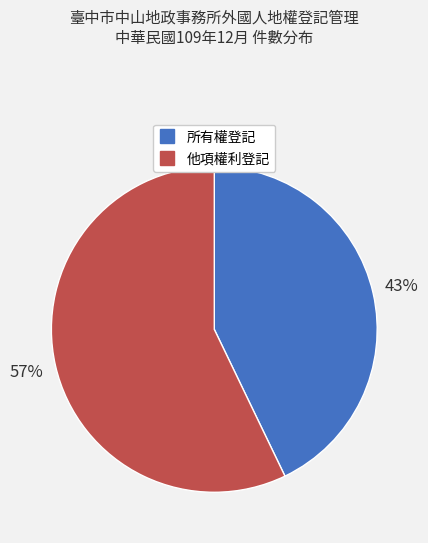

What is the majority slice?

他項權利登記